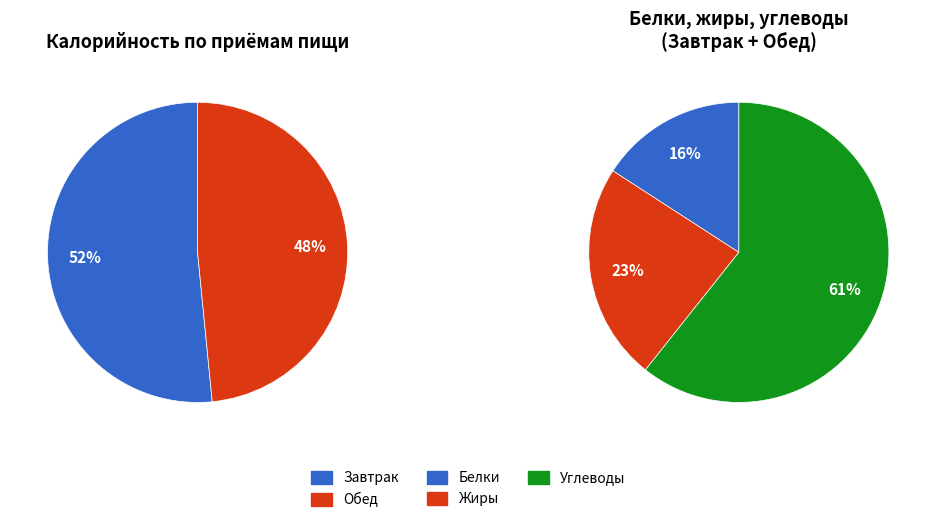

What is the majority slice?

Завтрак